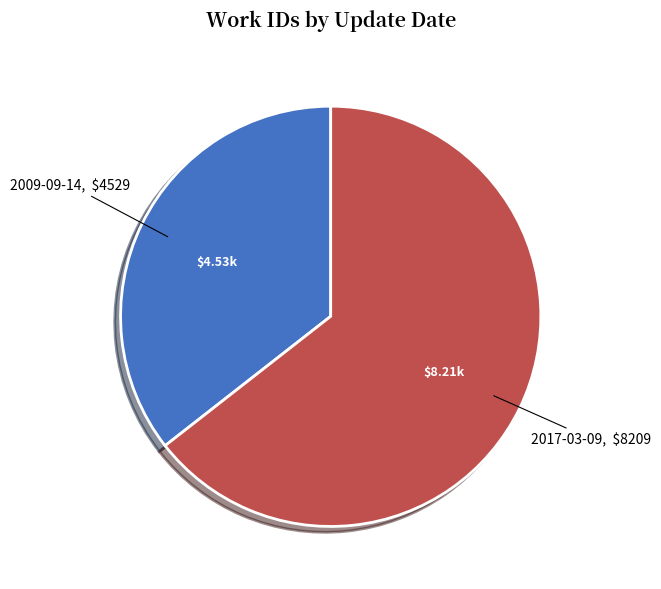

Which slice is the smallest?

2009-09-14